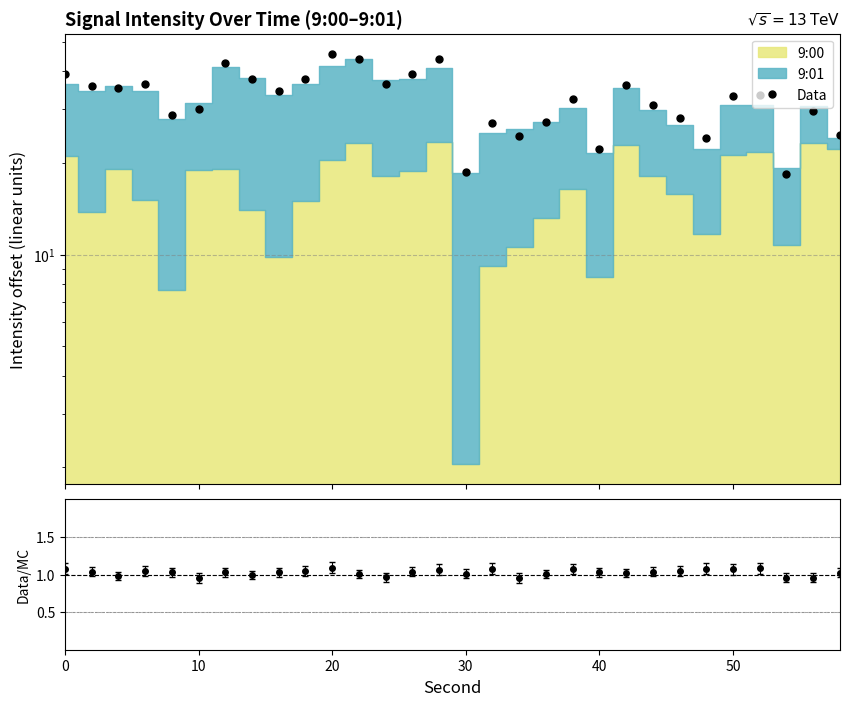

Is this an area chart (filled region under the line)?

No